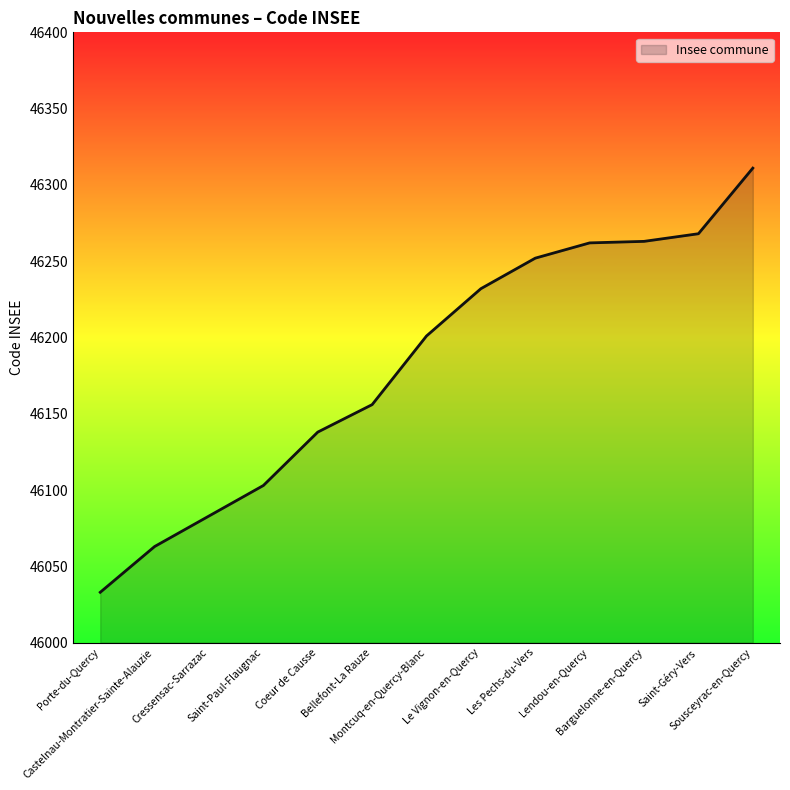

What is the greatest value displayed?

46311